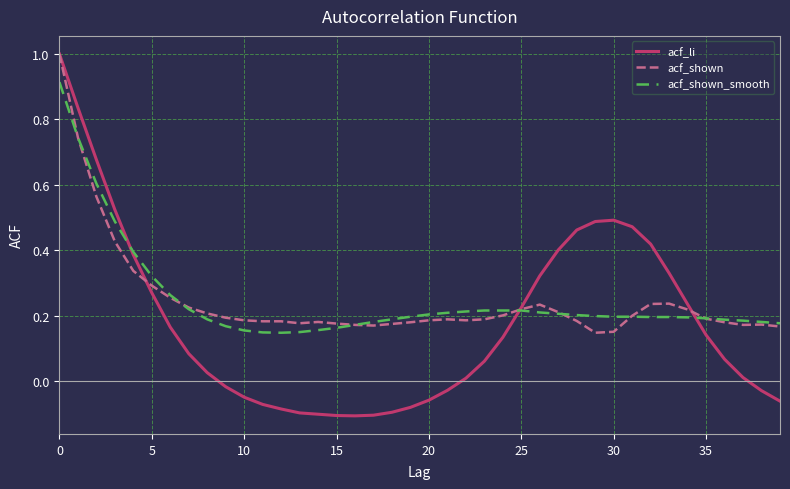

What is the highest value of the acf_li series?

1.0